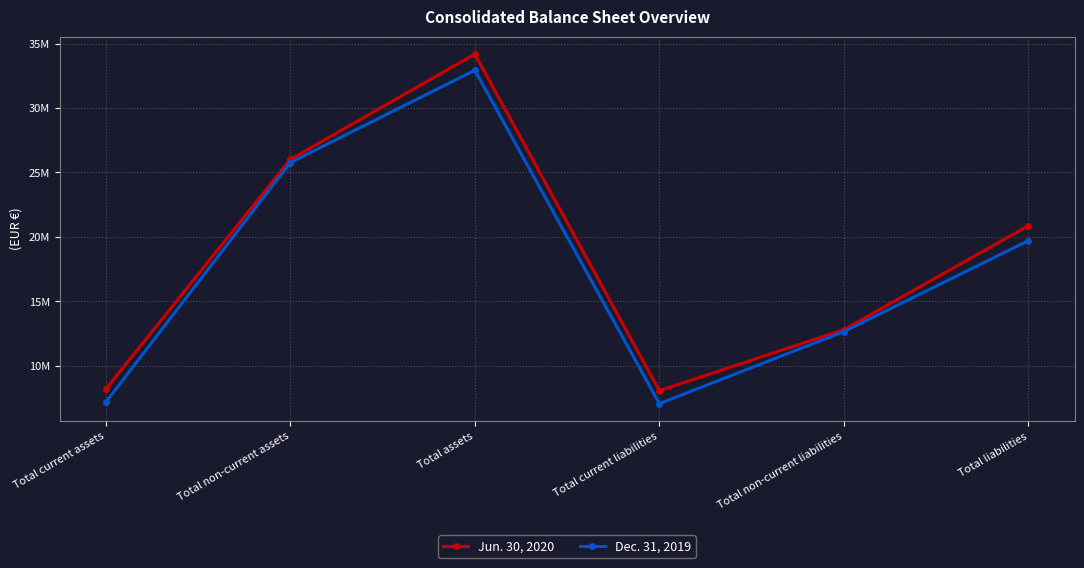

At Total non-current liabilities, list the series in order from smallest to largest.

Dec. 31, 2019, Jun. 30, 2020